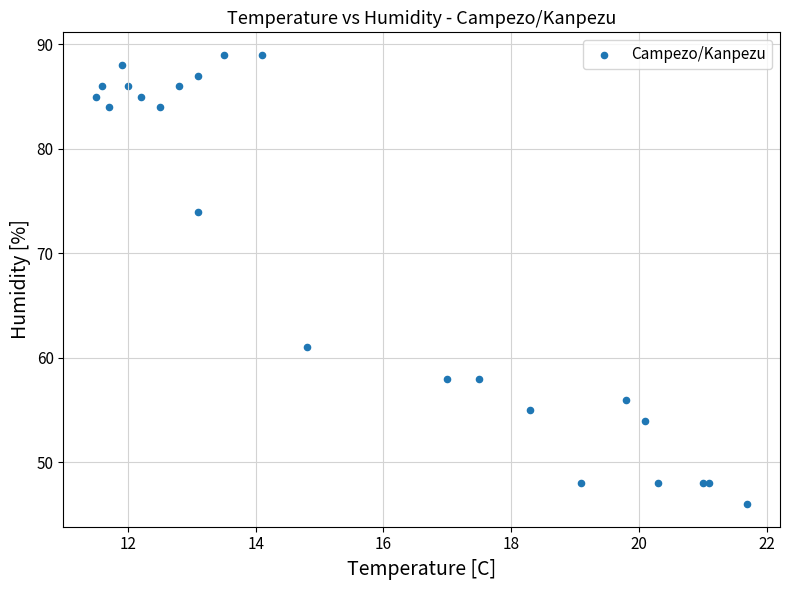

What Y value in the scatter plot is closest to 67?

61